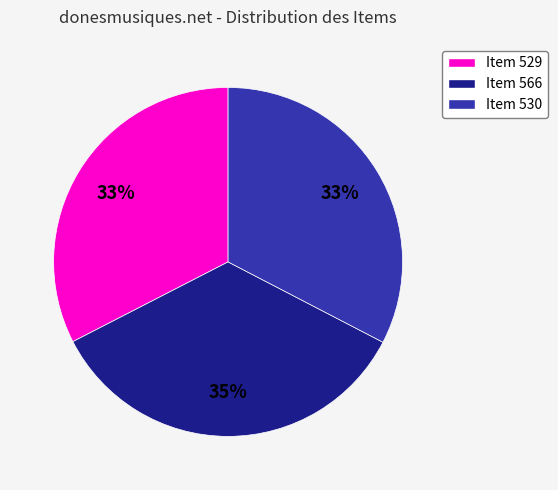

To the nearest percent, what is the difference between the Item 530 and Item 566 slice percentages?

2%